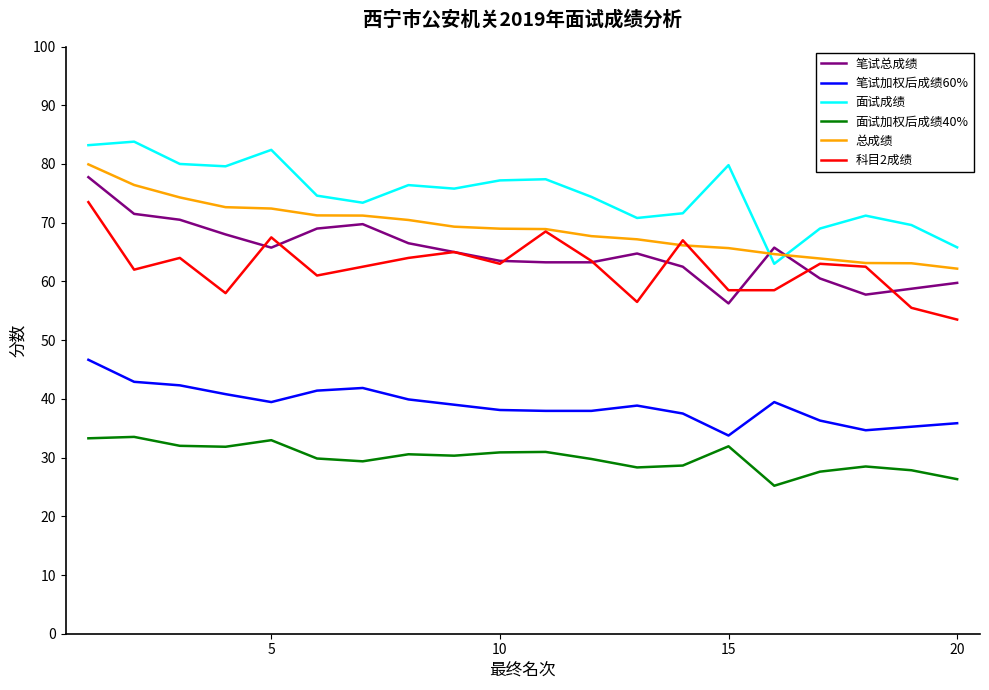

List the series in order of their peak value, lowest first.

面试加权后成绩40%, 笔试加权后成绩60%, 科目2成绩, 笔试总成绩, 总成绩, 面试成绩